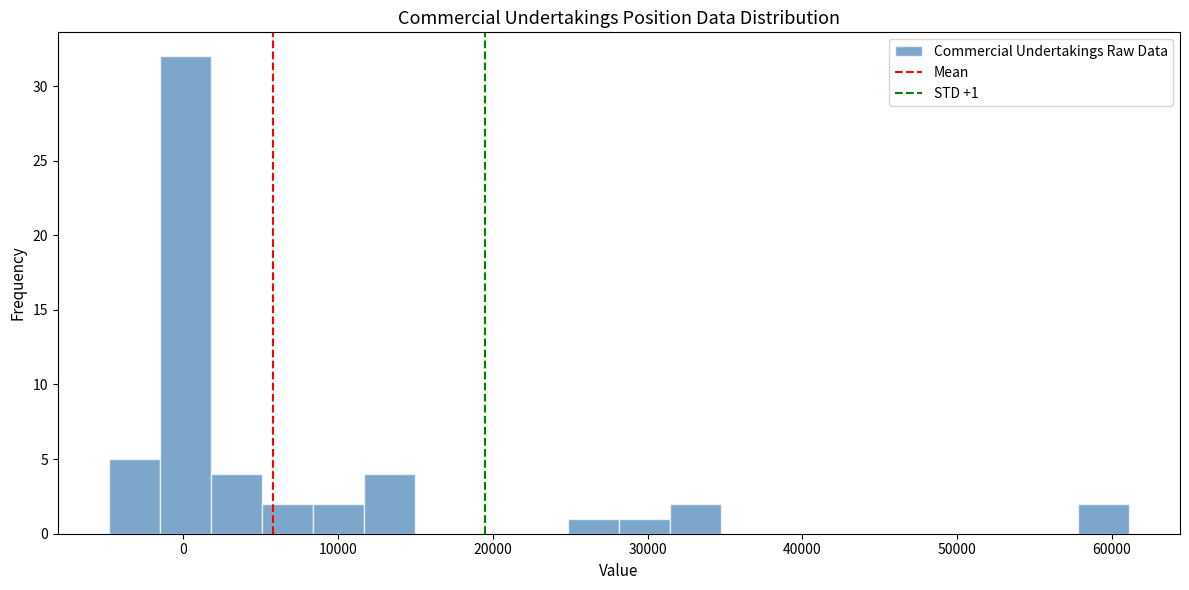

Read against the x-axis, roughly where is the centre of the tallest bar?

0